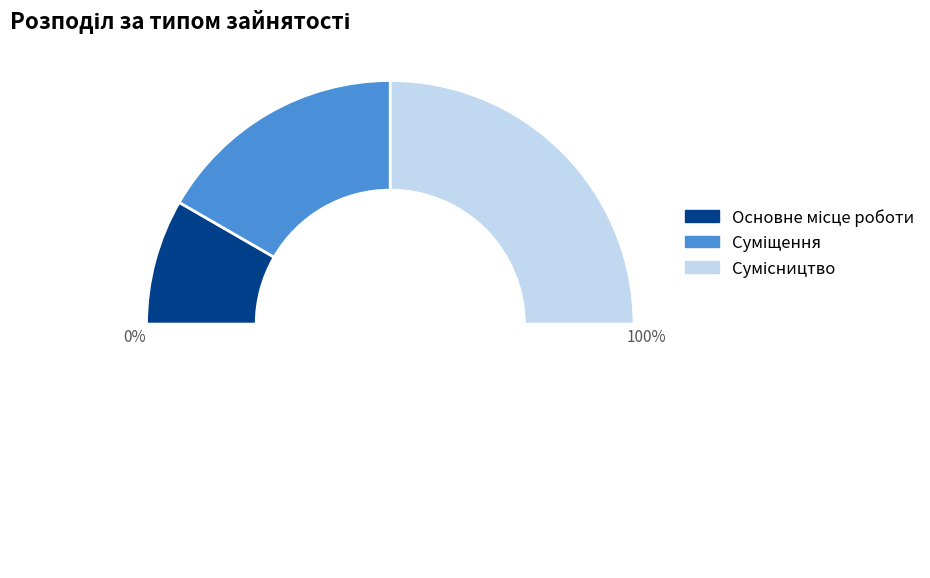

To the nearest percent, what is the combined percentage of Суміщення and Основне місце роботи?

50%